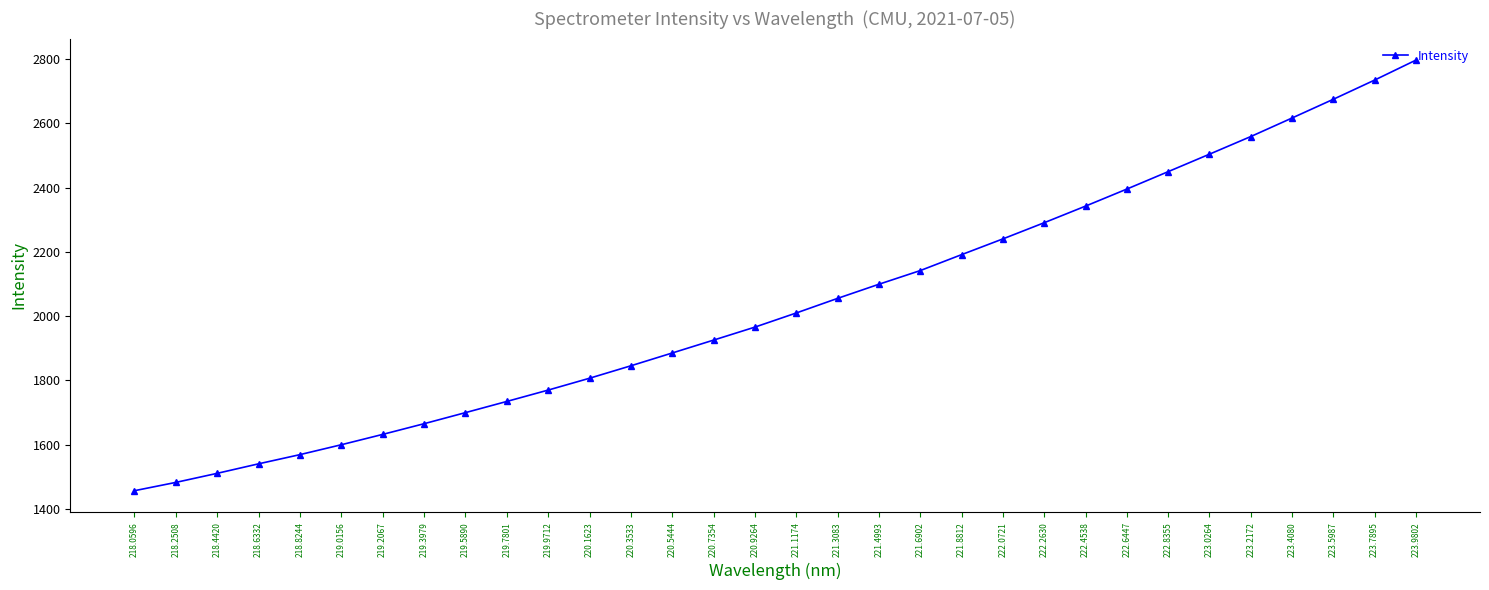

What is the maximum value shown in the chart?

2796.5